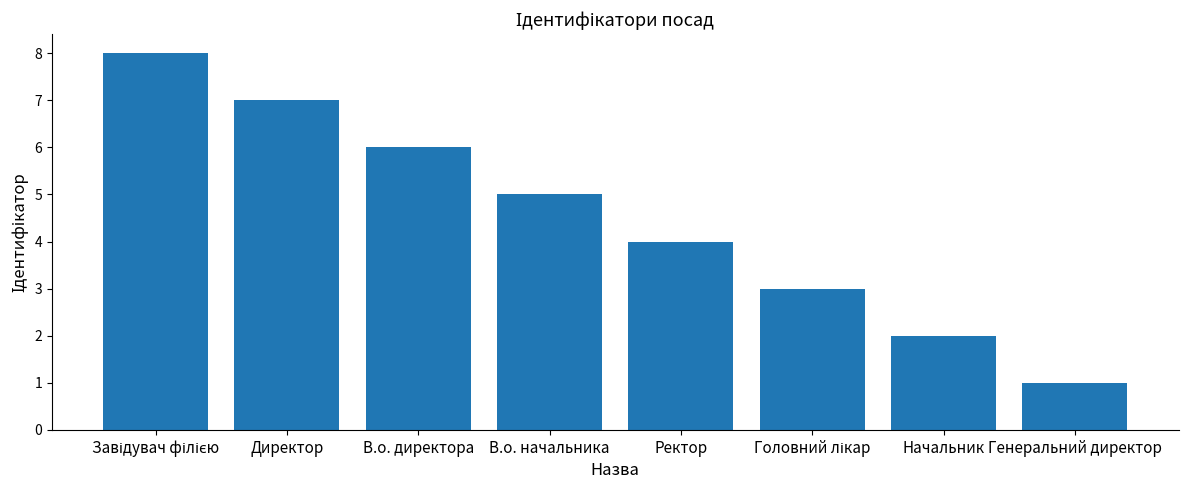

At which label is the value closest to 4?

Ректор